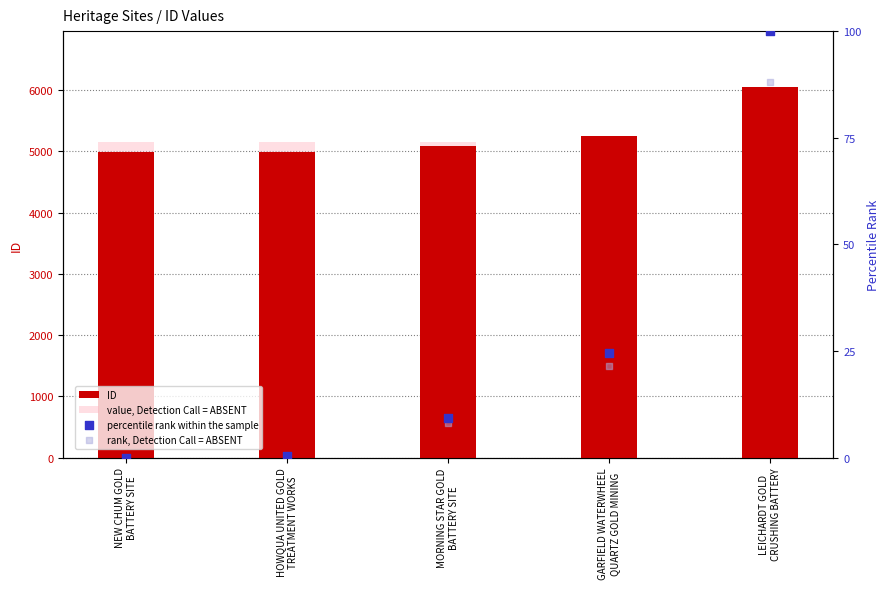

Is the value of percentile rank within the sample at GARFIELD WATERWHEEL
QUARTZ GOLD MINING greater than the value of ID at HOWQUA UNITED GOLD
TREATMENT WORKS?

No